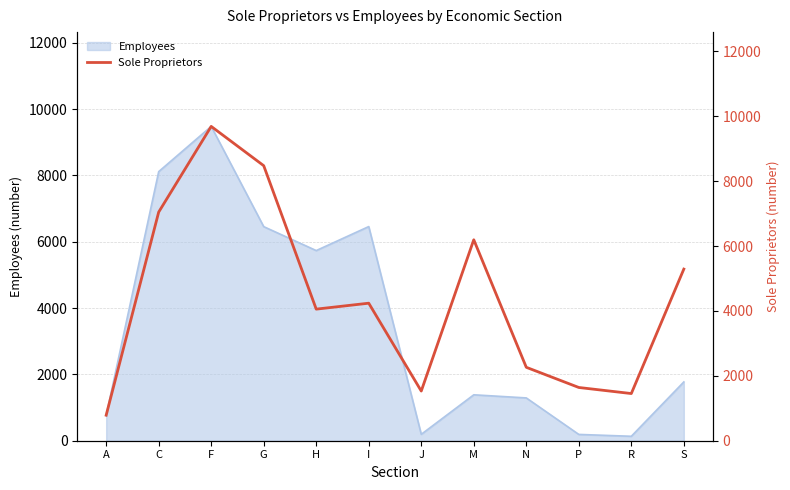

At which label is Employees closest to 4807?

H